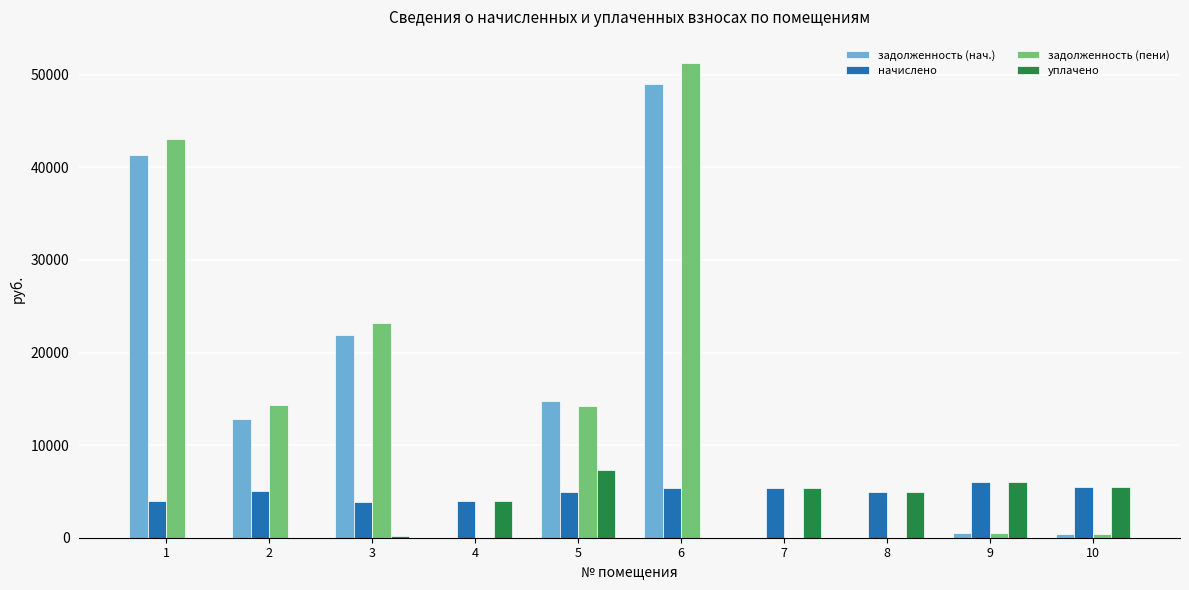

How many series are shown in this chart?

4